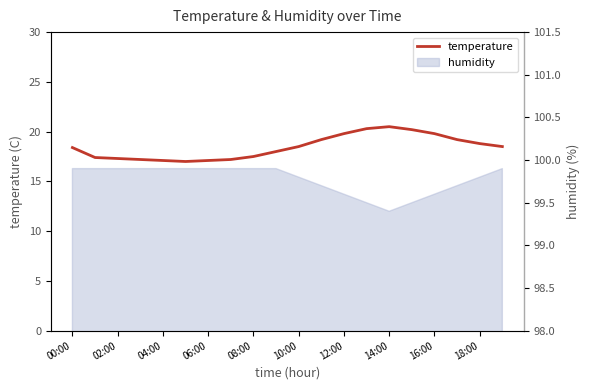

What is the value of the 10th point from the left?

18.0